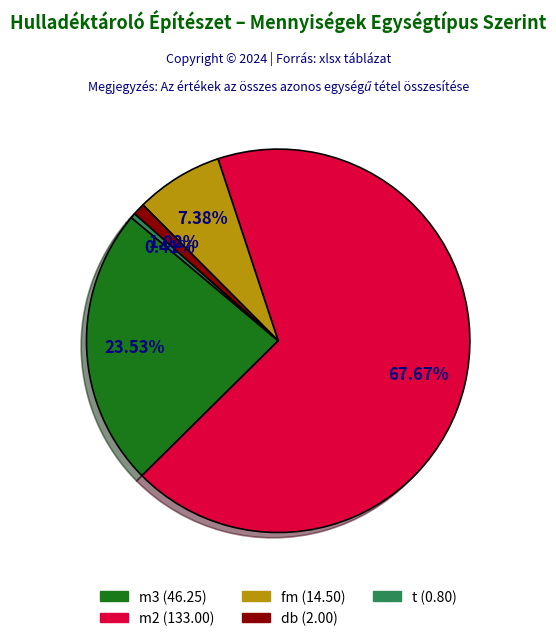

What is the smallest slice in the pie chart?

t